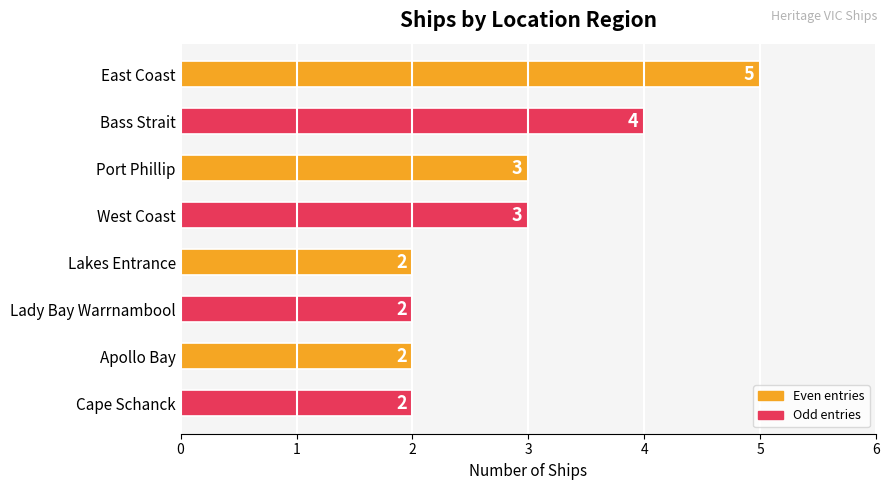

Reading top to bottom, what are all the values shown in this chart?

East Coast=5	Bass Strait=4	Port Phillip=3	West Coast=3	Lakes Entrance=2	Lady Bay Warrnambool=2	Apollo Bay=2	Cape Schanck=2